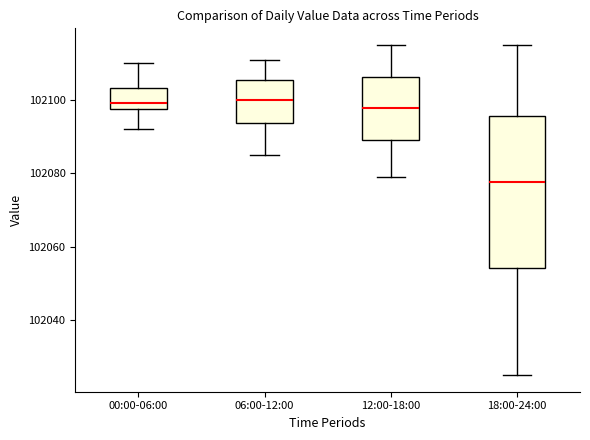

Reading left to right, transcribe this box plot: for each box, give where its median line is, the range the box spans, and where its two whiskers end, as read against the y-axis. The values are not printed on the chart, so give them approximately, as read against the axis.

00:00-06:00: median 102100, box 102098 to 102104, whiskers 102092 to 102110
06:00-12:00: median 102100, box 102094 to 102106, whiskers 102086 to 102112
12:00-18:00: median 102098, box 102090 to 102106, whiskers 102080 to 102116
18:00-24:00: median 102078, box 102054 to 102096, whiskers 102026 to 102116